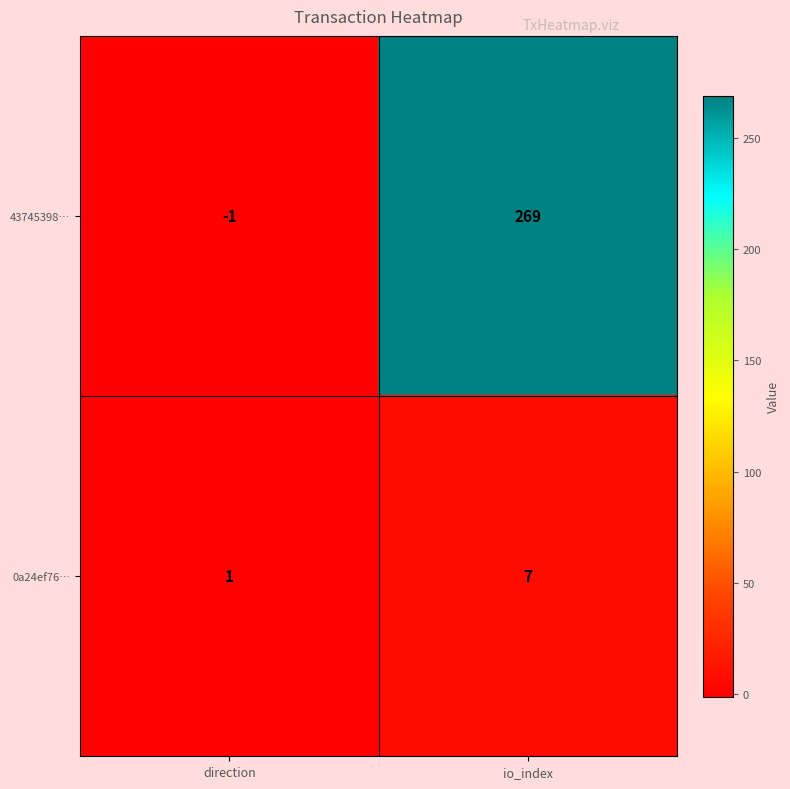

Reading left to right, what are all the values shown in this chart?

43745398…: direction=-1	io_index=269
0a24ef76…: direction=1	io_index=7